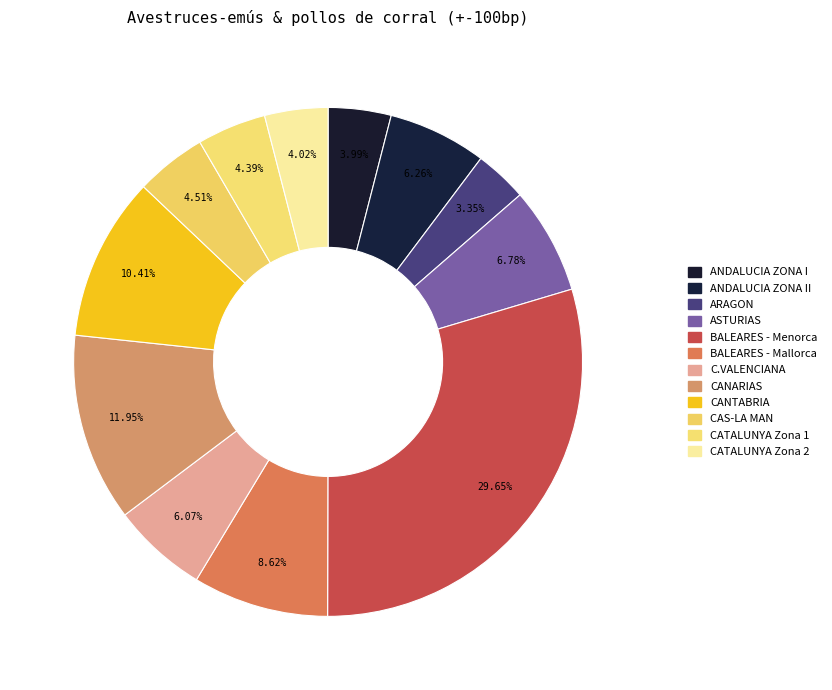

Count the number of slices in the pie.

12